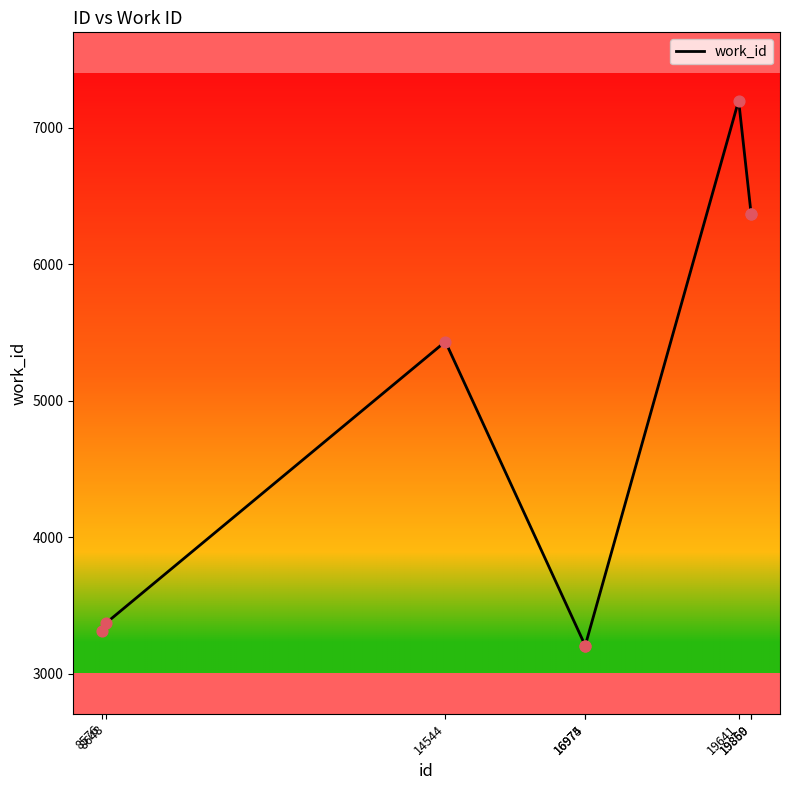

Approximately how many times larger is the value at 8576 compared to 16974?

1.0